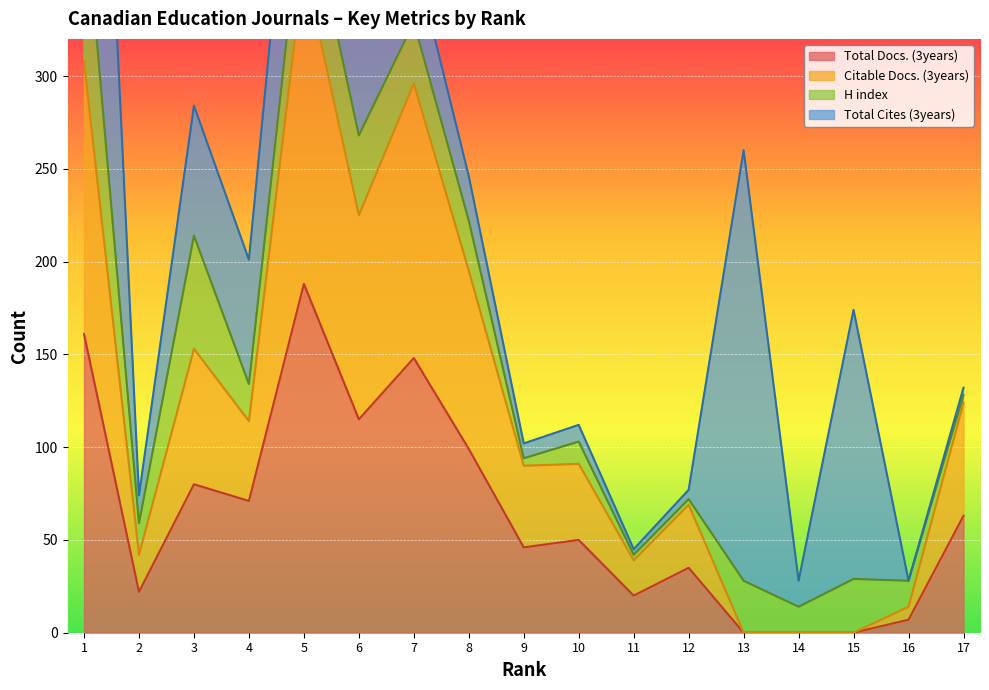

Where does the Total Docs. (3years) series first go above 50?

1